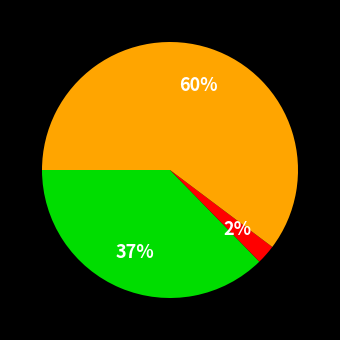

To the nearest percent, what is the average slice percentage?

33%